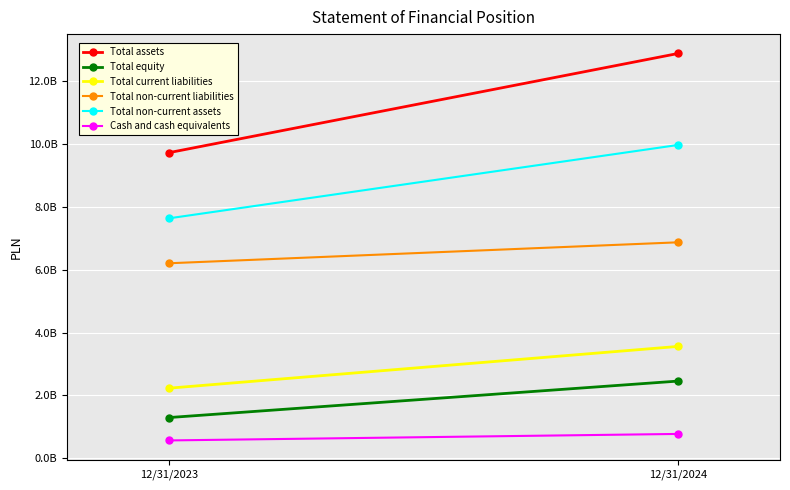

Reading left to right, what are all the values shown in this chart?

Total assets: 9732800000	12892800000
Total equity: 1294000000	2456000000
Total current liabilities: 2229700000	3560200000
Total non-current liabilities: 6209100000	6876600000
Total non-current assets: 7640700000	9978000000
Cash and cash equivalents: 565200000	772300000